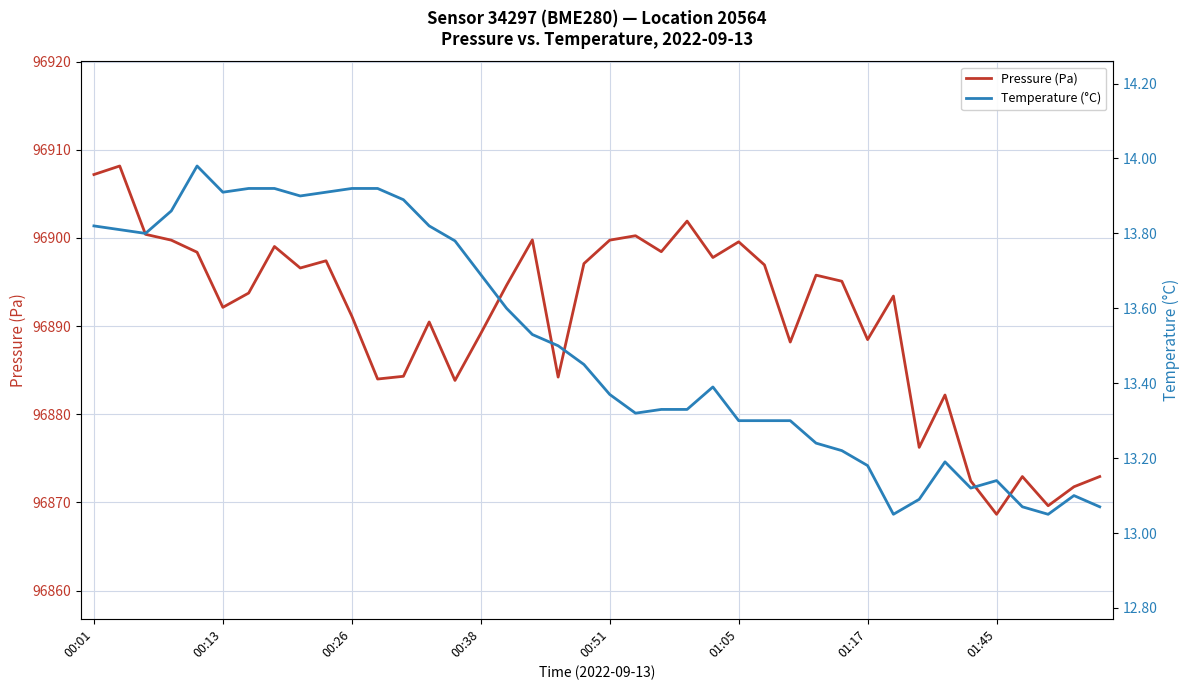

What position from the left is 22?

23